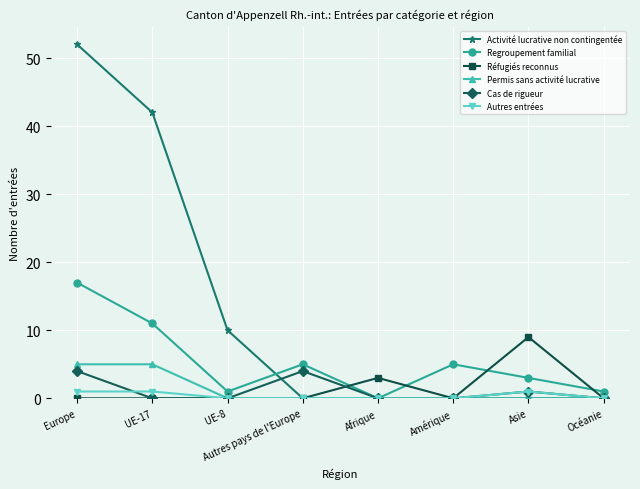

What is the sum of all Réfugiés reconnus values?

12